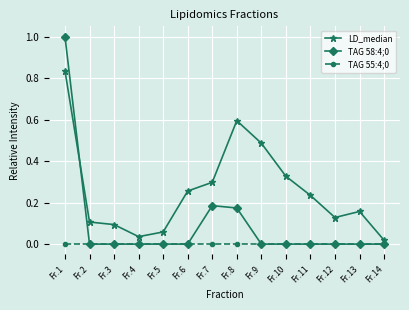

What is the difference between the second highest and second lowest values in the LD_median series?

0.6